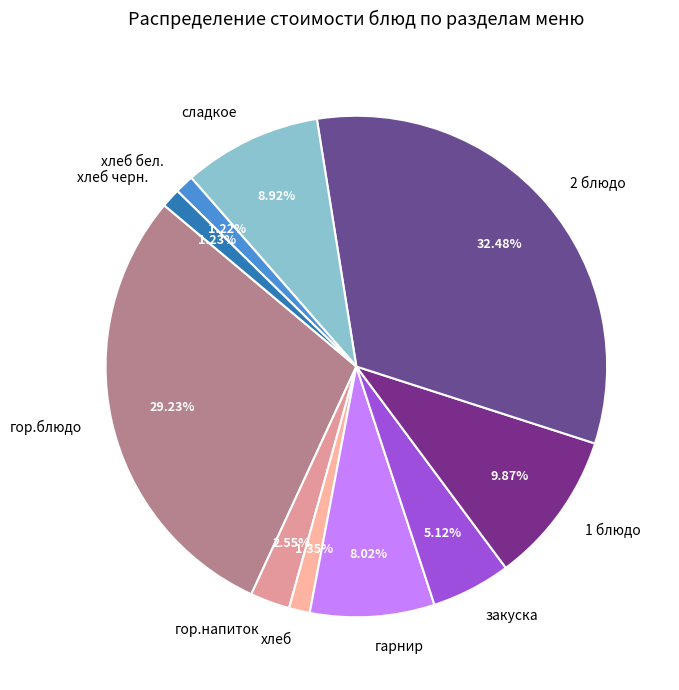

Does гор.напиток account for over 50% of the chart?

No